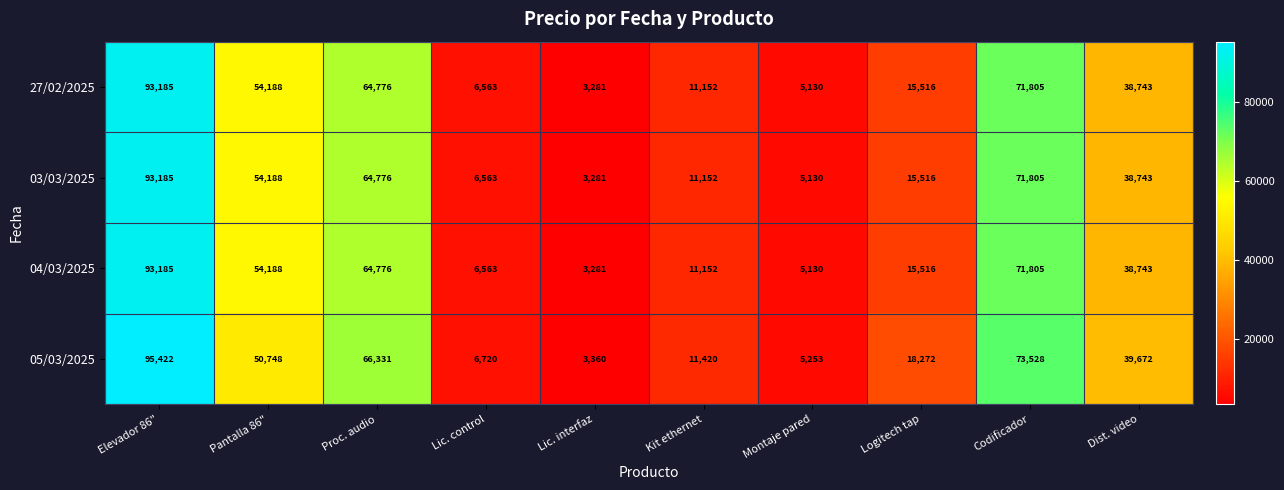

What is the maximum value shown in the chart?

95422